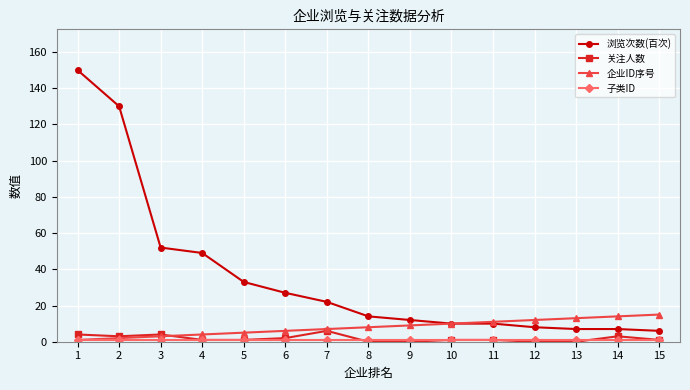

True or false: 浏览次数(百次) and 关注人数 cross at least once.

False